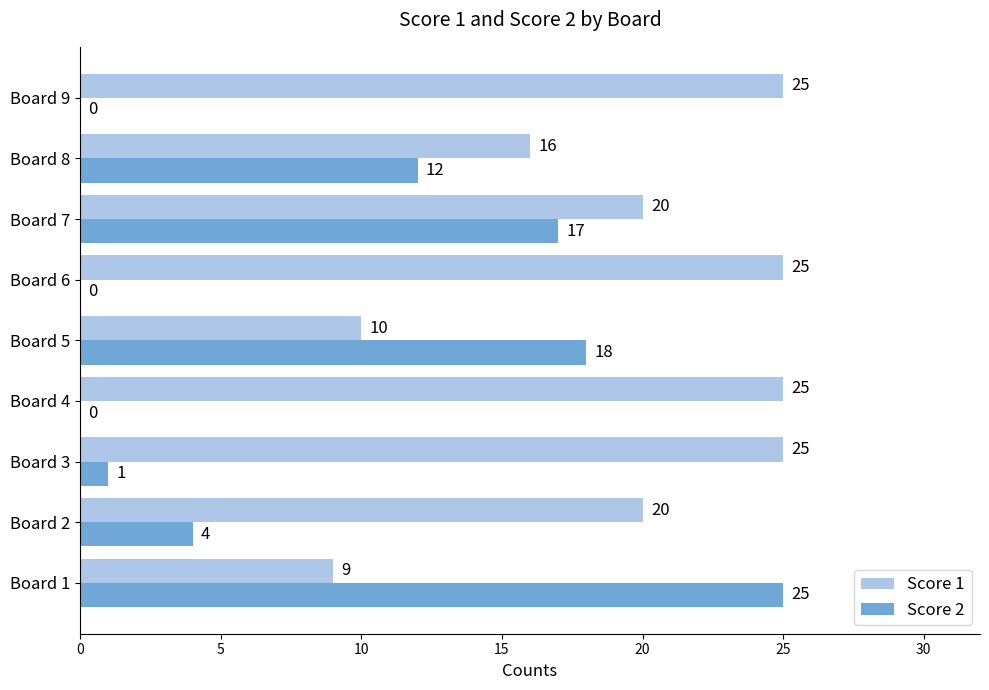

Which series changed the most between Board 2 and Board 7?

Score 2